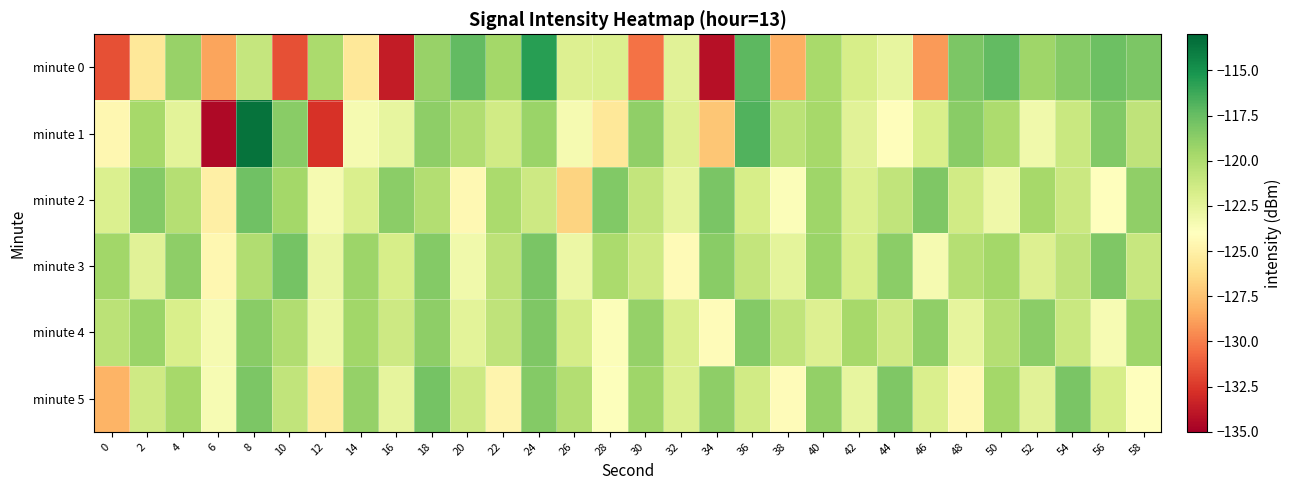

What is the total value across all series at 12?

-746.9